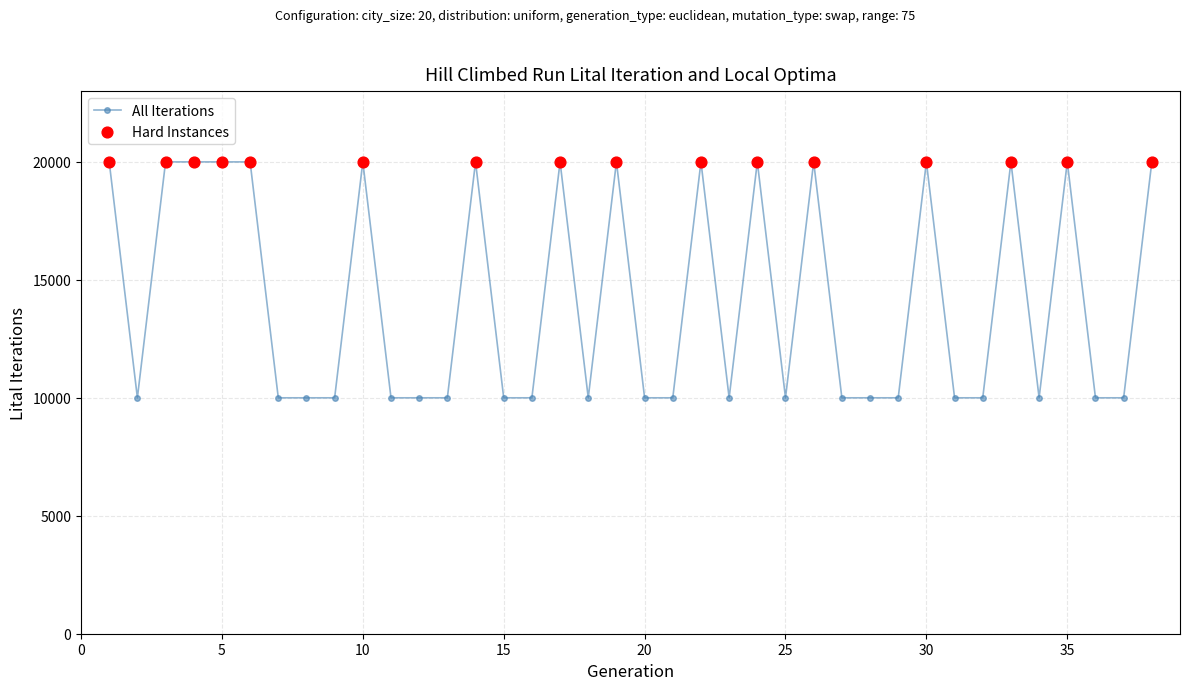

True or false: there are more than 1 points higher than both neighbors.

True